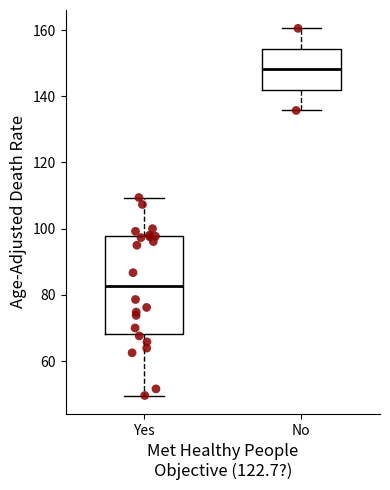

Reading left to right, transcribe this box plot: for each box, give where its median line is, the range the box spans, and where its two whiskers end, as read against the y-axis. The values are not printed on the chart, so give them approximately, as read against the axis.

Yes: median 82, box 68 to 98, whiskers 50 to 110
No: median 148, box 142 to 154, whiskers 136 to 160